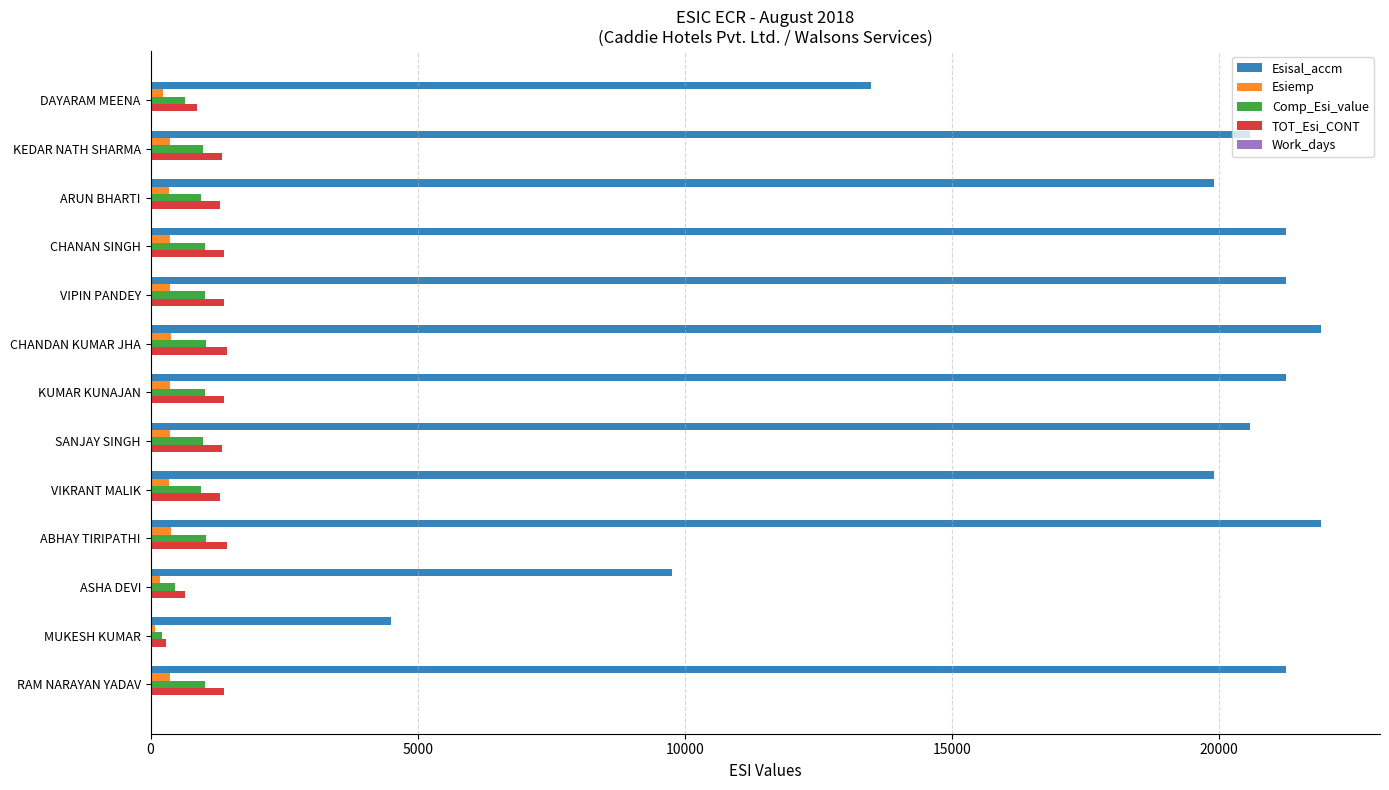

True or false: TOT_Esi_CONT has a value of 1424.9 at CHANDAN KUMAR JHA.

True